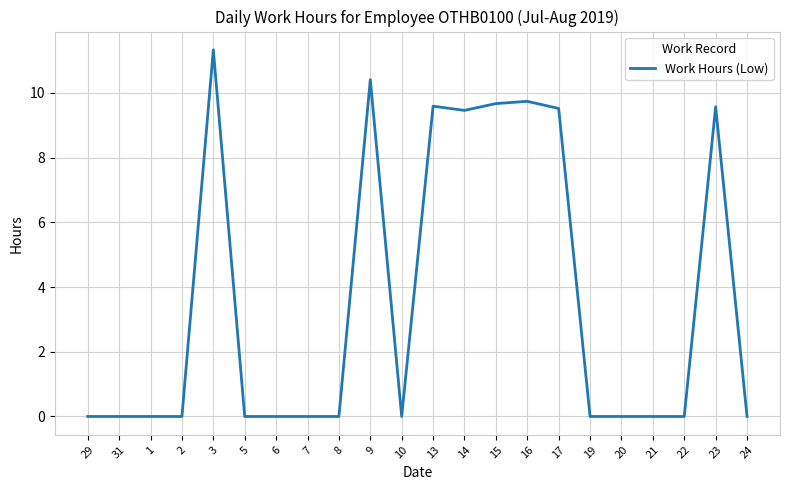

Reading left to right, transcribe all the data shown in this chart.

29=0.0	31=0.0	1=0.0	2=0.0	3=11.3	5=0.0	6=0.0	7=0.0	8=0.0	9=10.4	10=0.0	13=9.6	14=9.5	15=9.7	16=9.7	17=9.5	19=0.0	20=0.0	21=0.0	22=0.0	23=9.6	24=0.0